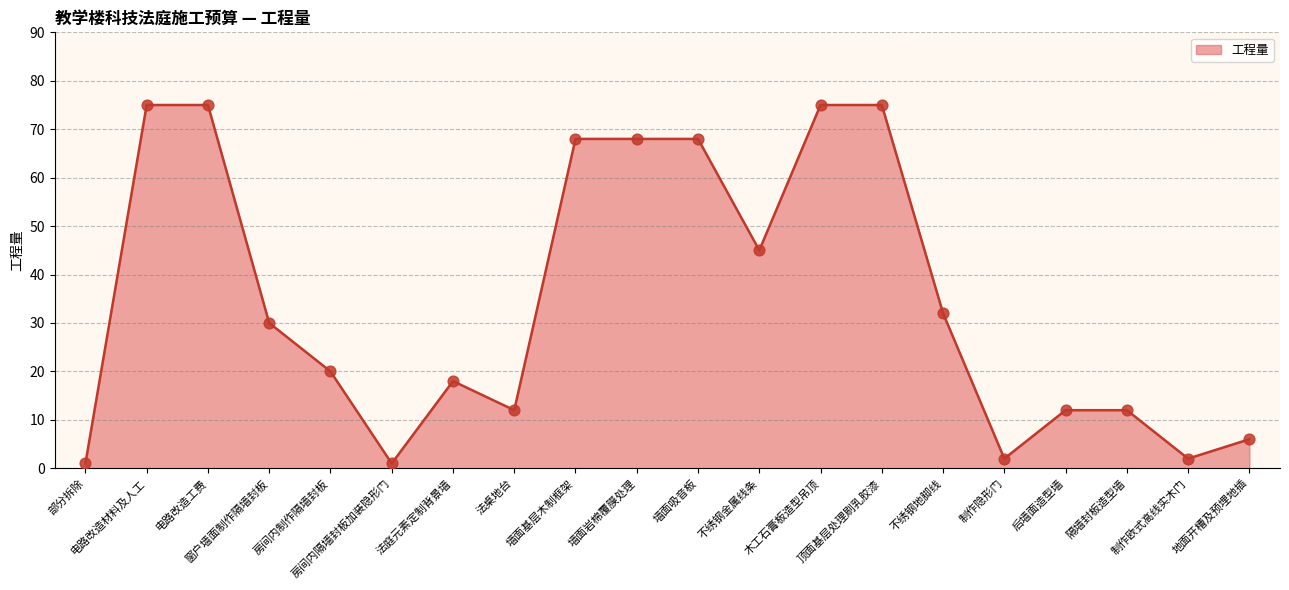

What is the difference between the maximum and minimum values?

74